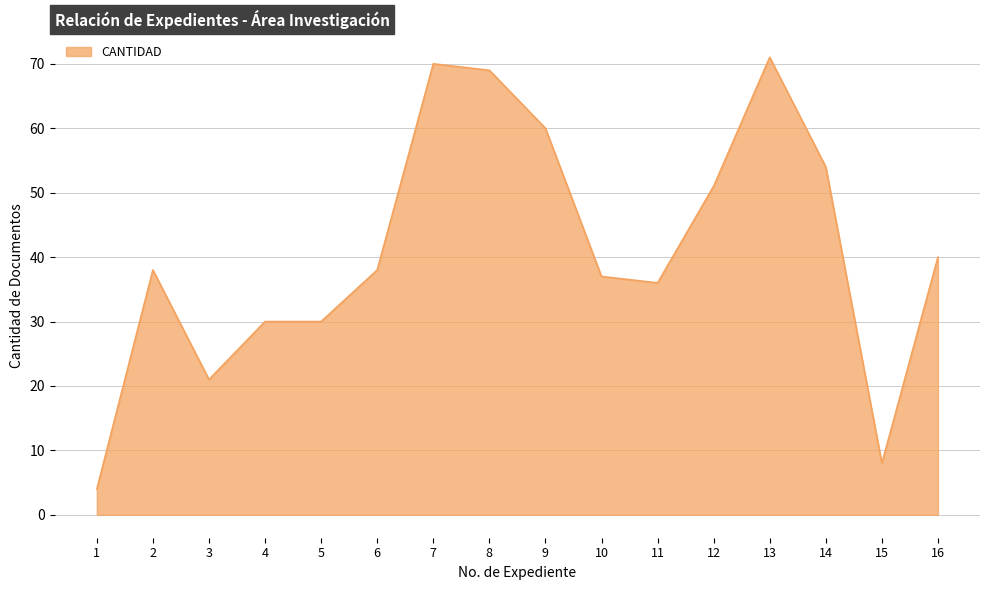

What is the sum of all values?

657